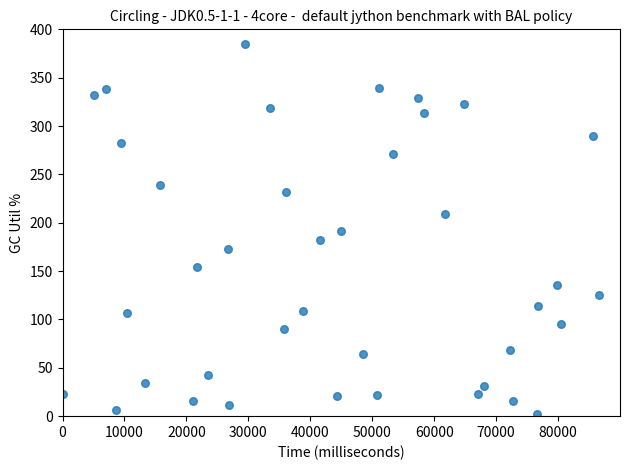

What is the range of X values (max minus min)?

86683.9